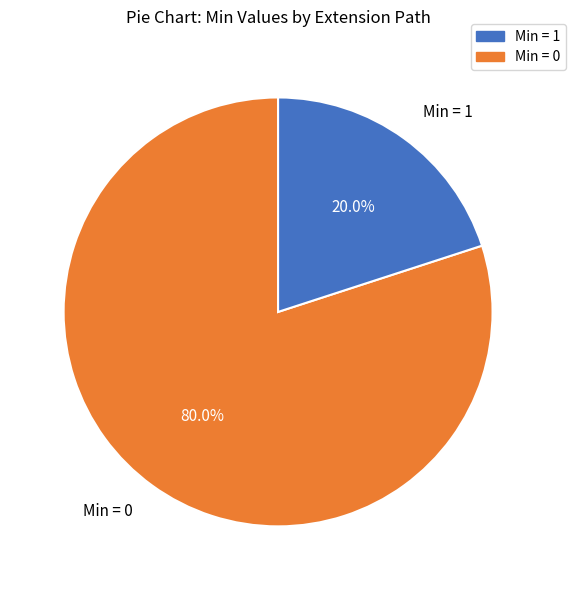

To the nearest percent, what is the average slice percentage?

50%